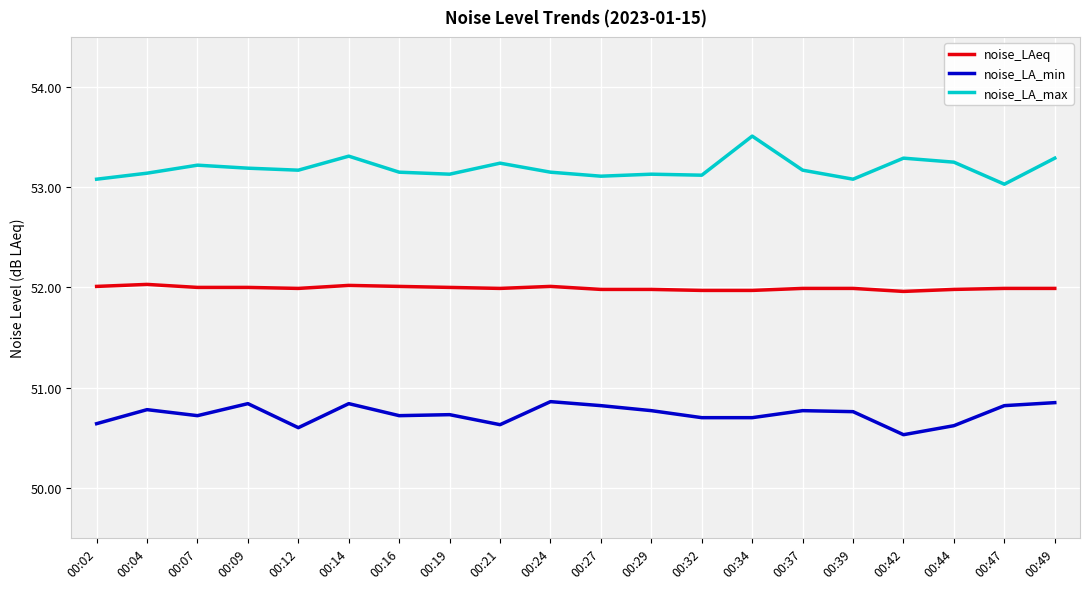

Which series has the largest total across all categories?

noise_LA_max